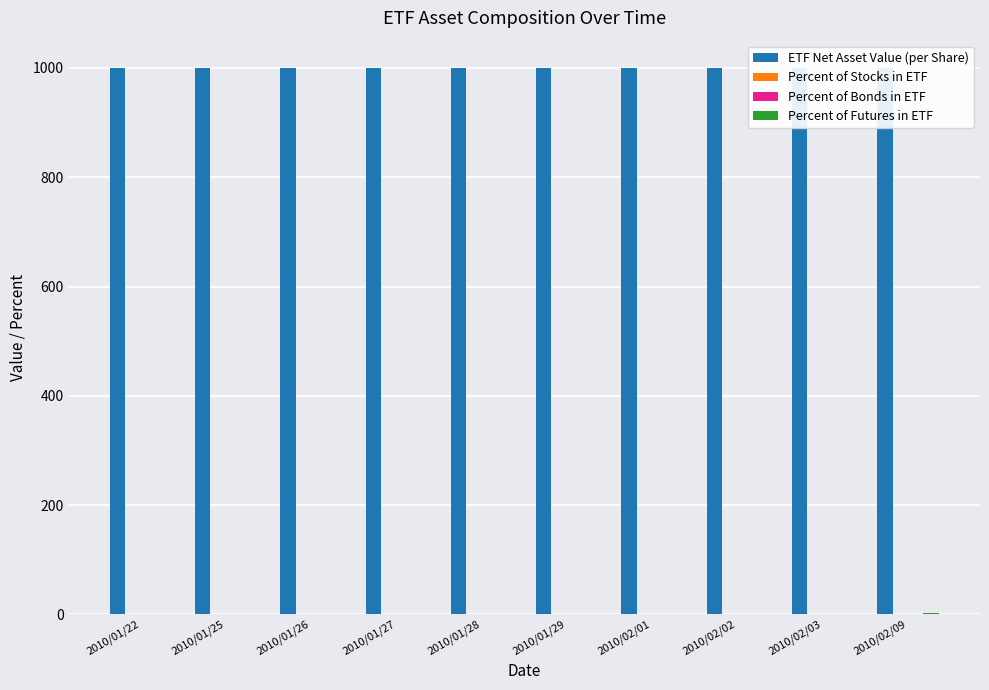

What is the maximum value for Percent of Futures in ETF?

2.4